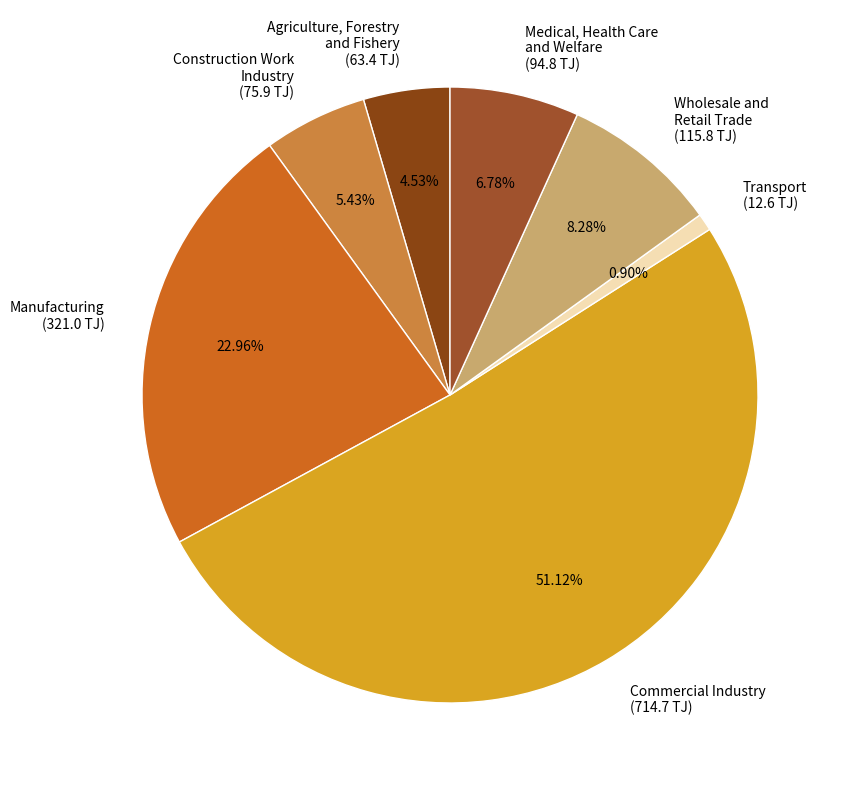

The Construction Work Industry slice represents 5% of the pie. True or false?

True